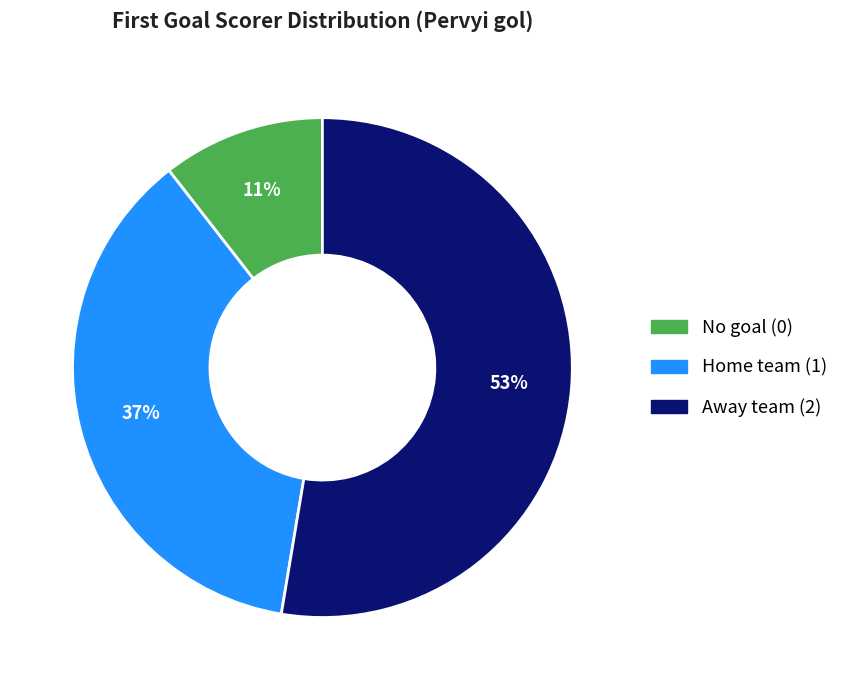

Is there a majority slice in this chart?

Yes